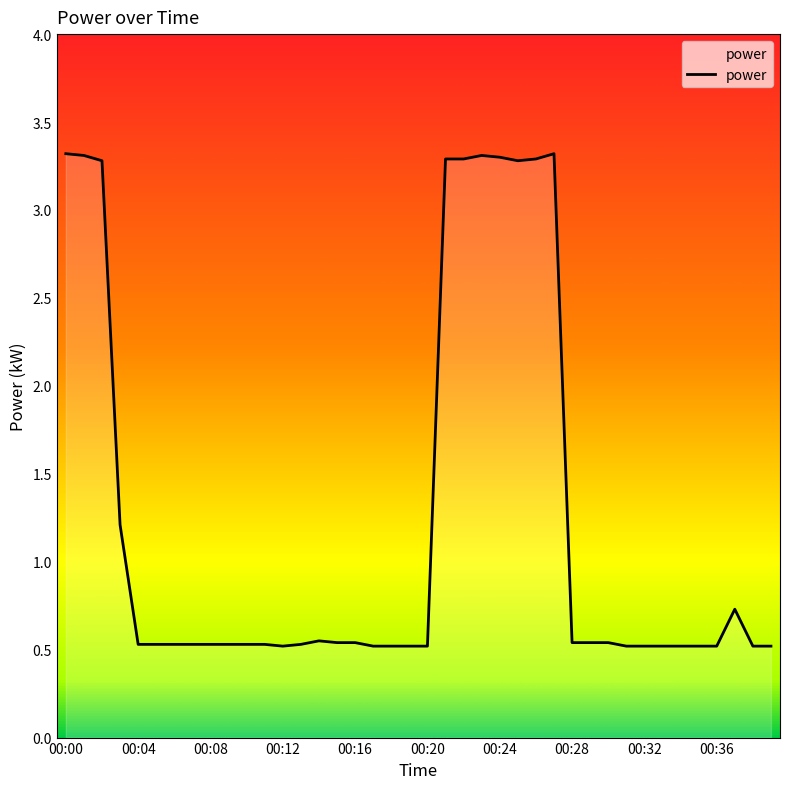

What is the maximum value shown in the chart?

3.3